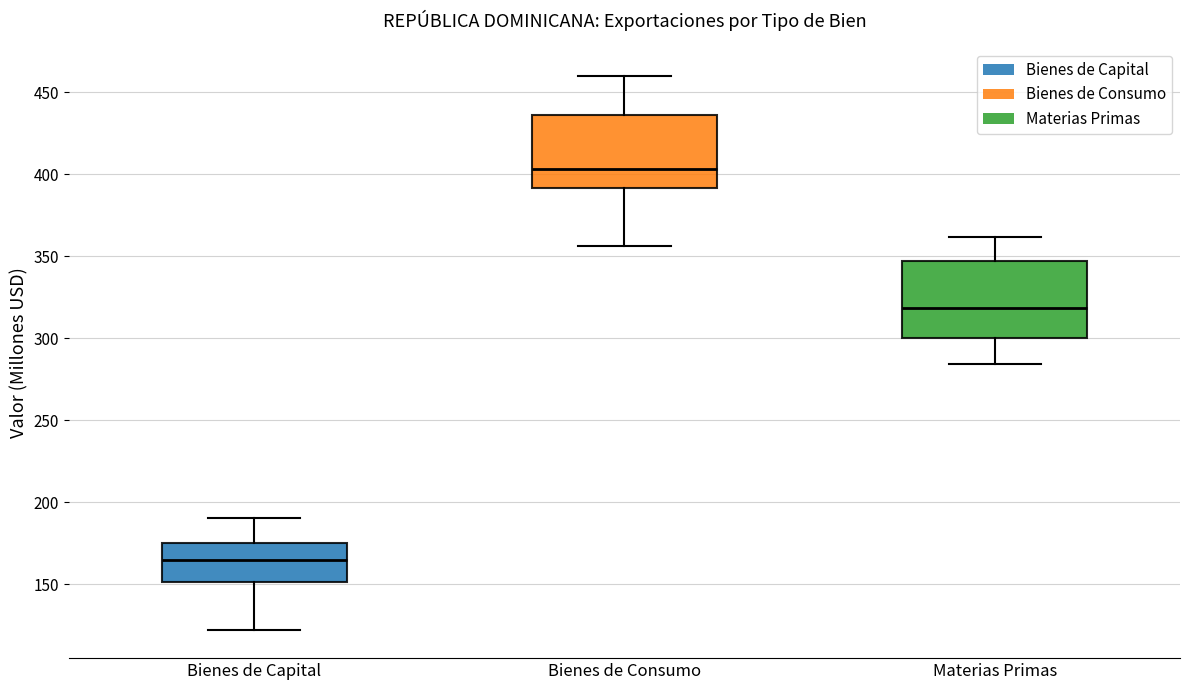

Where is the lower edge of the box for Bienes de Capital on the y-axis? The values are not printed on the chart, so give them approximately, as read against the axis.

150